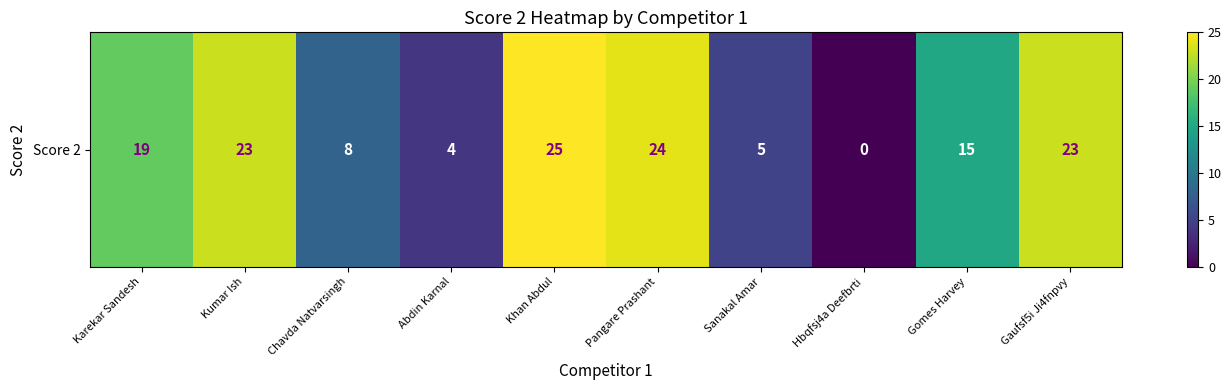

The value at Gomes Harvey is 6. True or false?

False